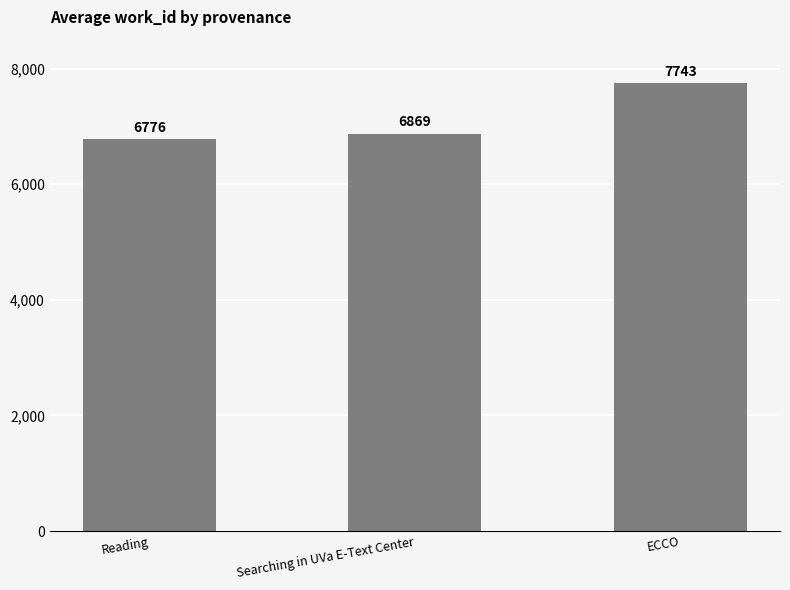

Rank the categories by value from lowest to highest.

Reading, Searching in UVa E-Text Center, ECCO